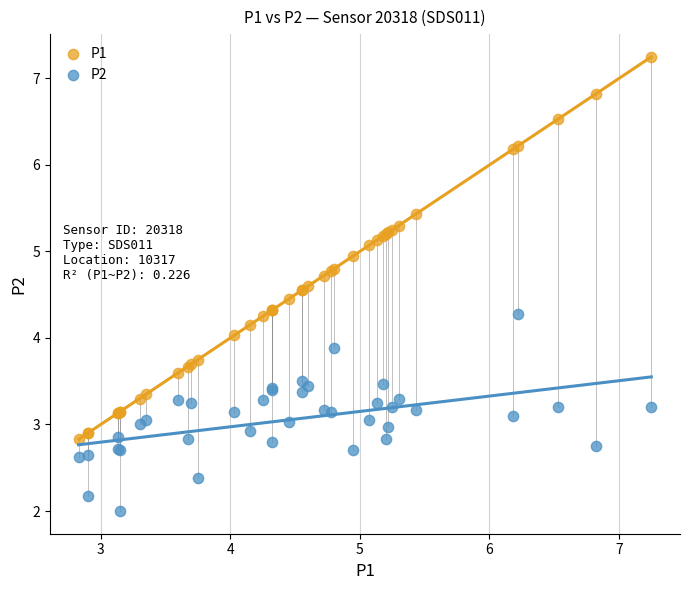

Which series reaches the maximum Y coordinate?

P1